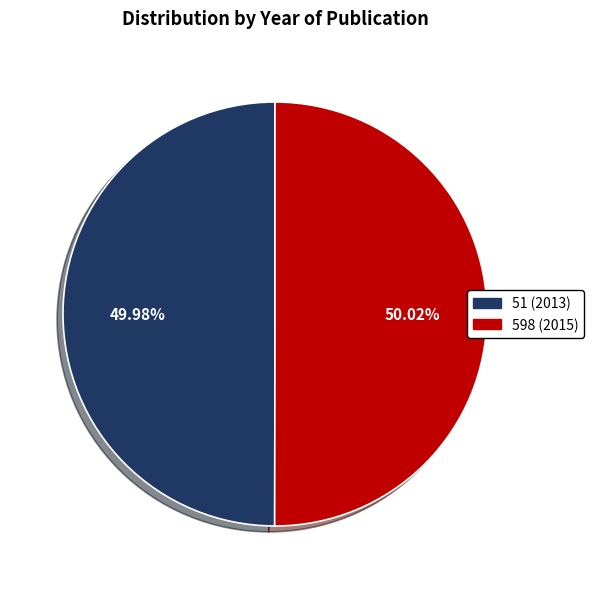

Count the number of slices in the pie.

2